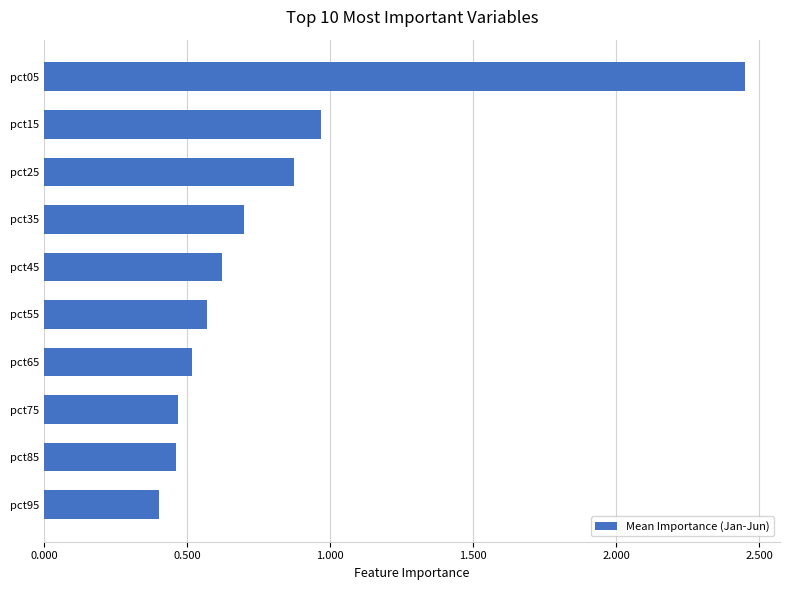

Are the bars grouped side by side (vs. stacked)?

No